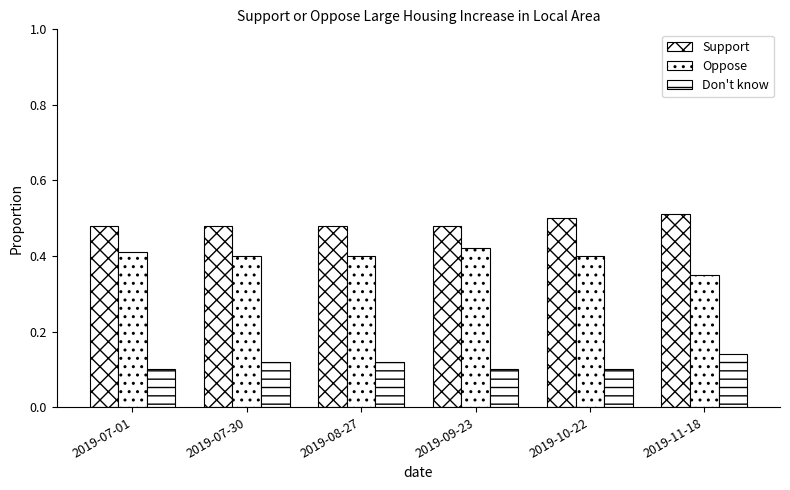

Is the value of Support at 2019-07-30 greater than the value of Oppose at 2019-10-22?

Yes